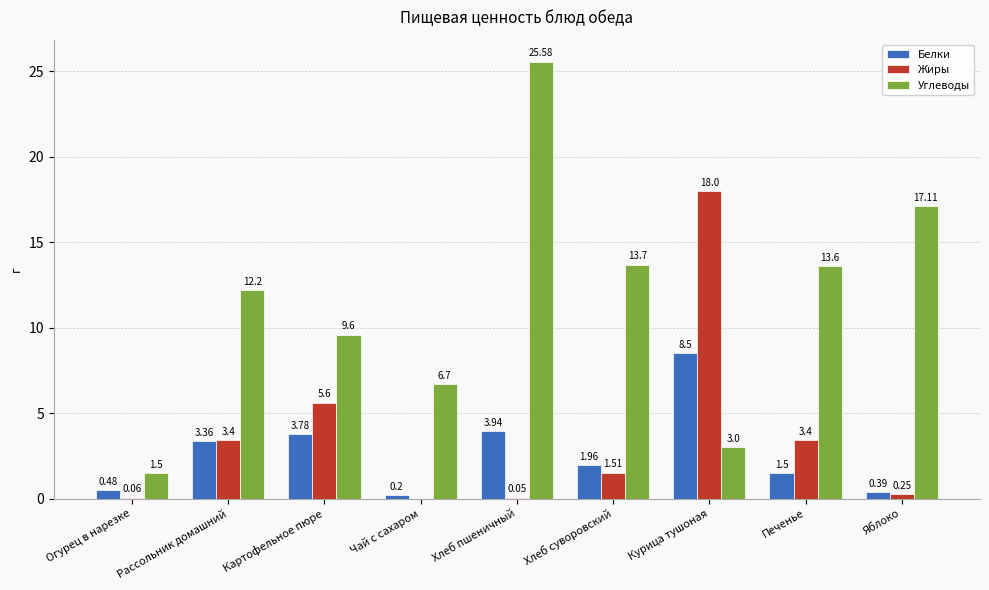

What are all the series names shown in the legend?

Белки, Жиры, Углеводы